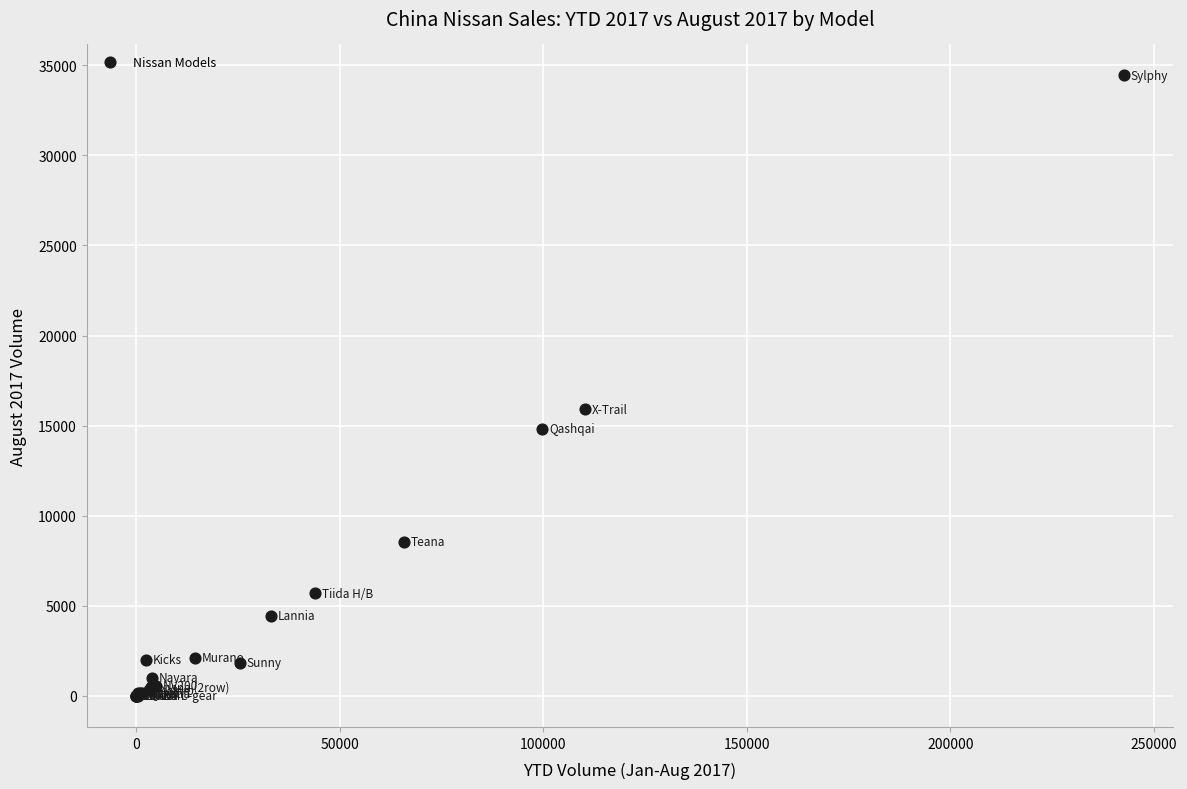

What Y value in the scatter plot is closest to 17218?

15902